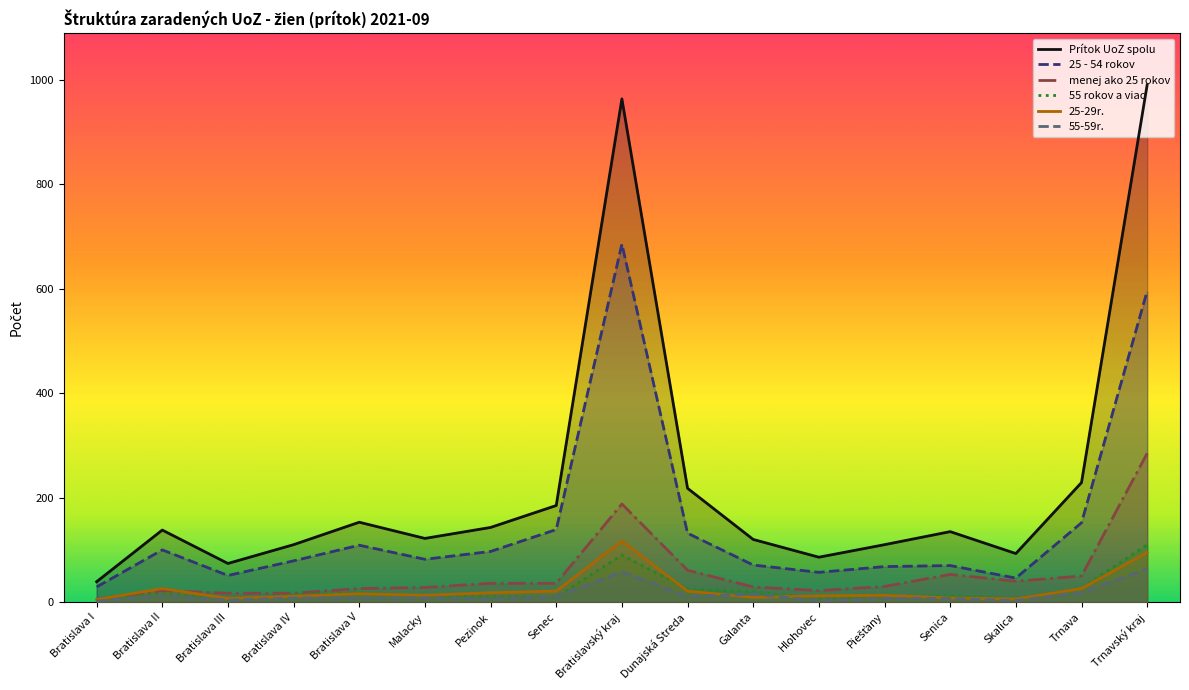

How many series are shown in this chart?

6